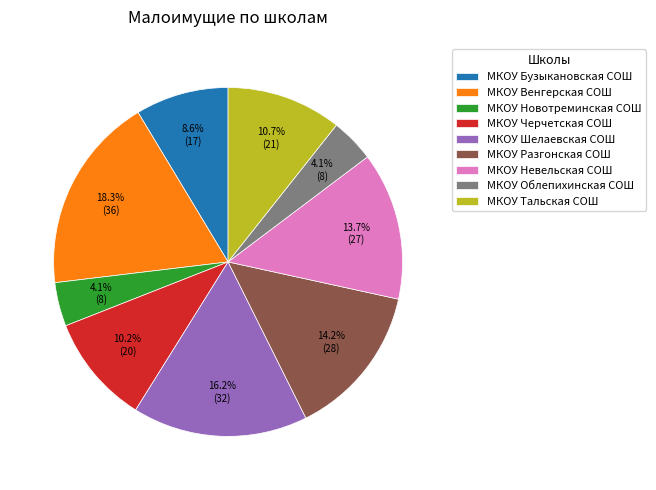

What percentage do МКОУ Облепихинская СОШ and МКОУ Шелаевская СОШ together represent?

20.3%